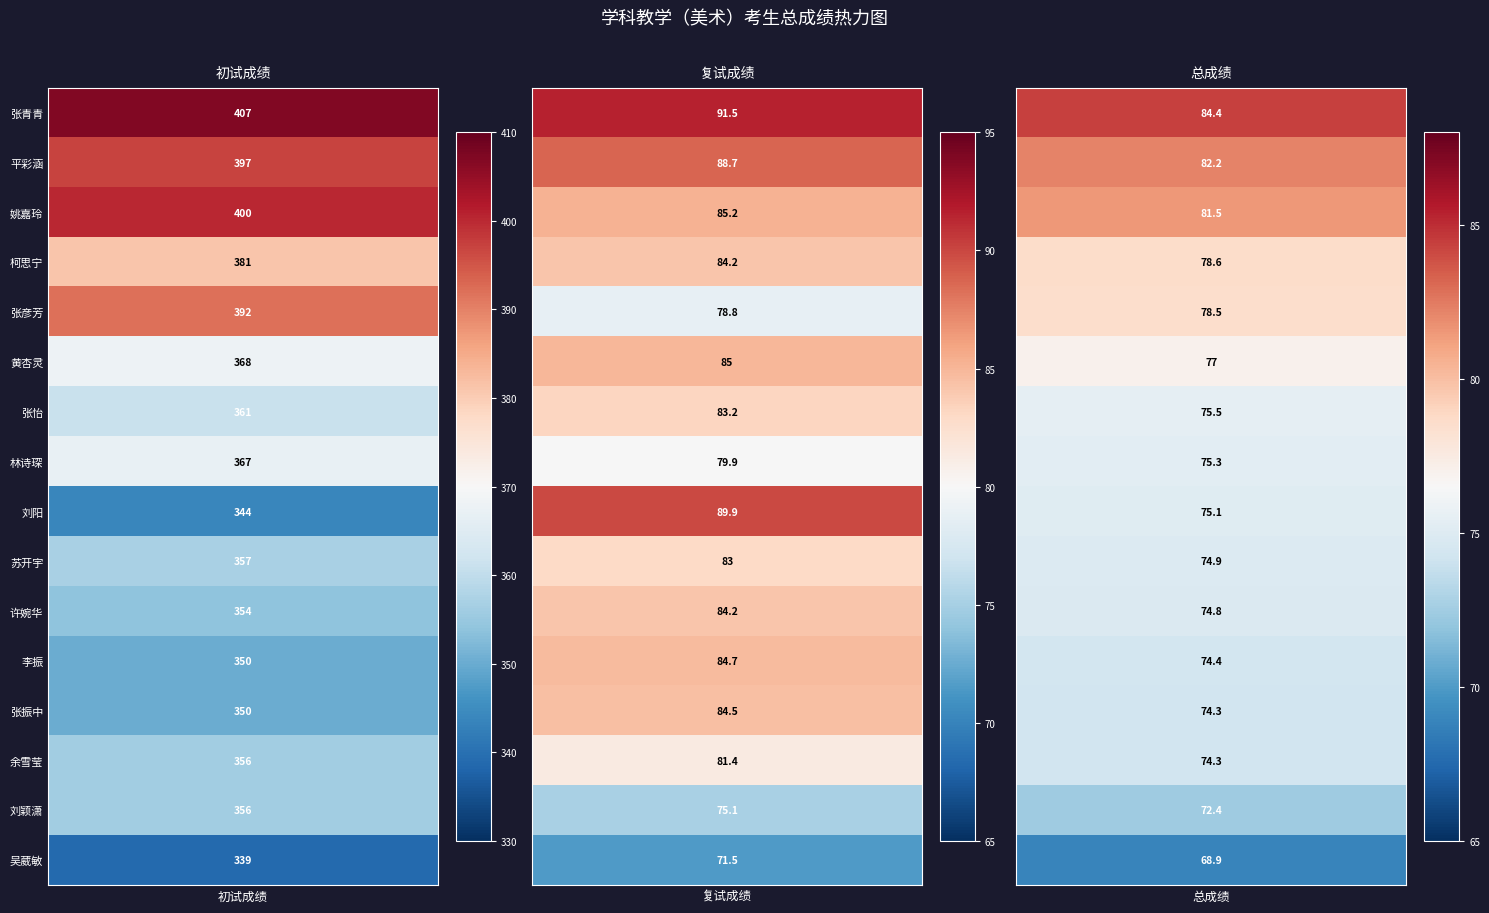

Reading right to left, list all the values displayed in this chart.

张青青: 84.4	91.5	407.0
平彩涵: 82.2	88.7	397.0
姚嘉玲: 81.5	85.2	400.0
柯思宁: 78.6	84.2	381.0
张彦芳: 78.5	78.8	392.0
黄杏灵: 77.0	85.0	368.0
张怡: 75.5	83.2	361.0
林诗琛: 75.3	79.9	367.0
刘阳: 75.1	89.9	344.0
苏开宇: 74.9	83.0	357.0
许婉华: 74.8	84.2	354.0
李振: 74.4	84.7	350.0
张振中: 74.3	84.5	350.0
余雪莹: 74.3	81.4	356.0
刘颖潇: 72.4	75.1	356.0
吴葳敏: 68.9	71.5	339.0